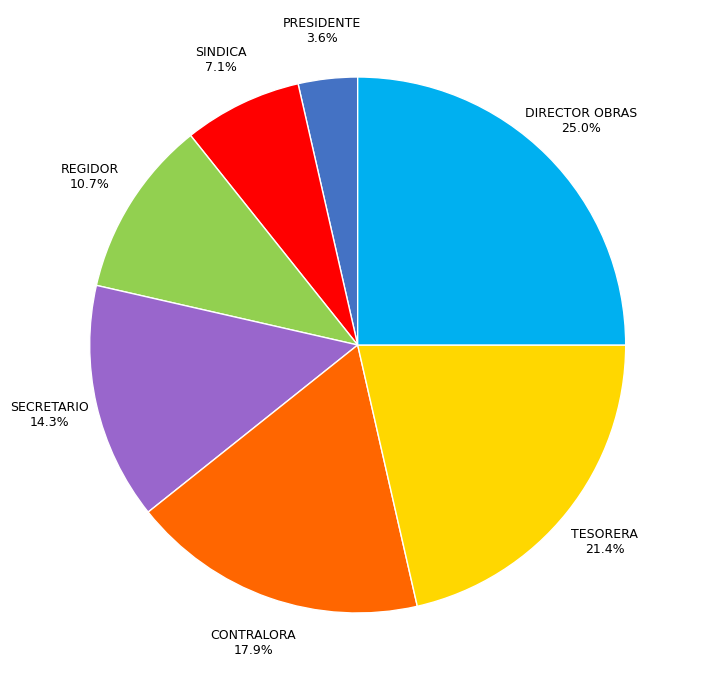

How many segments does this pie chart have?

7